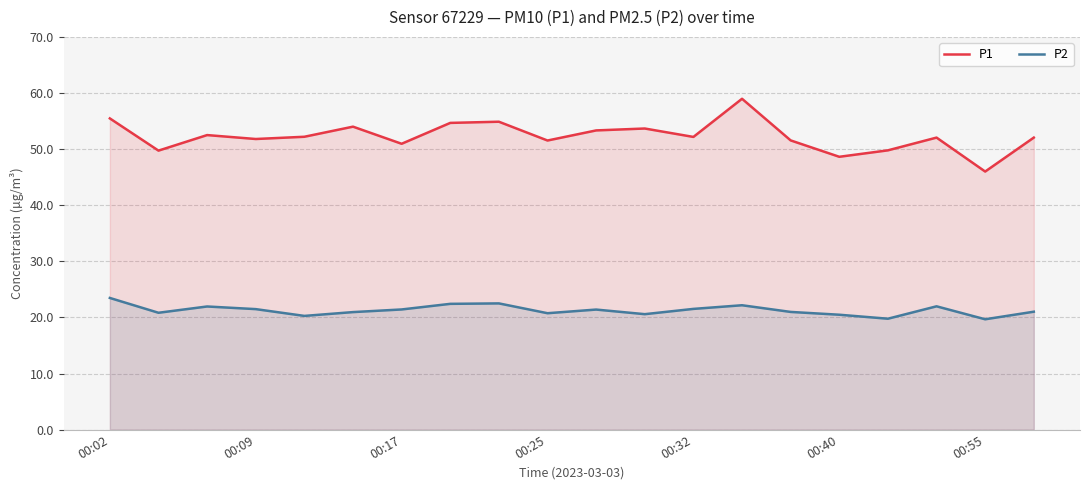

What is the maximum value for P1?

59.0